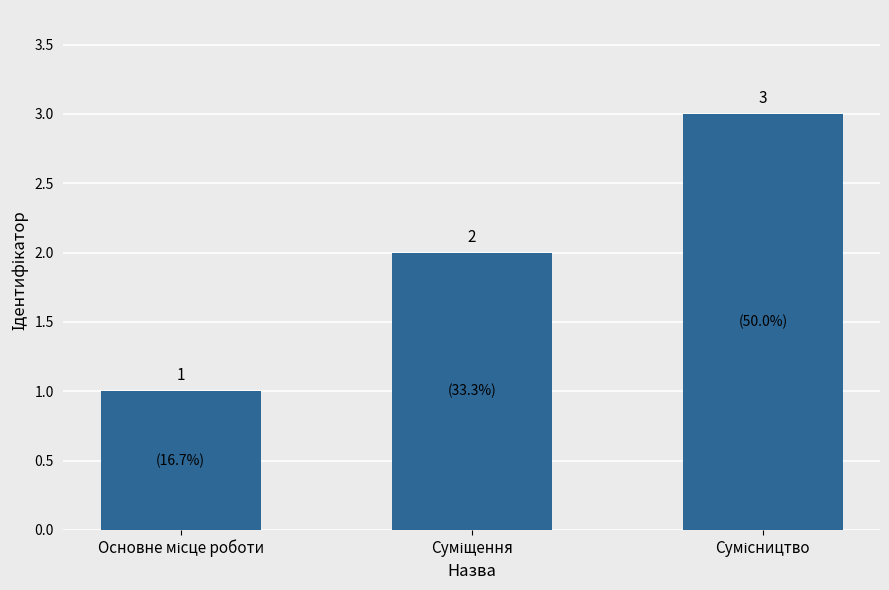

How many bars are there in total?

3